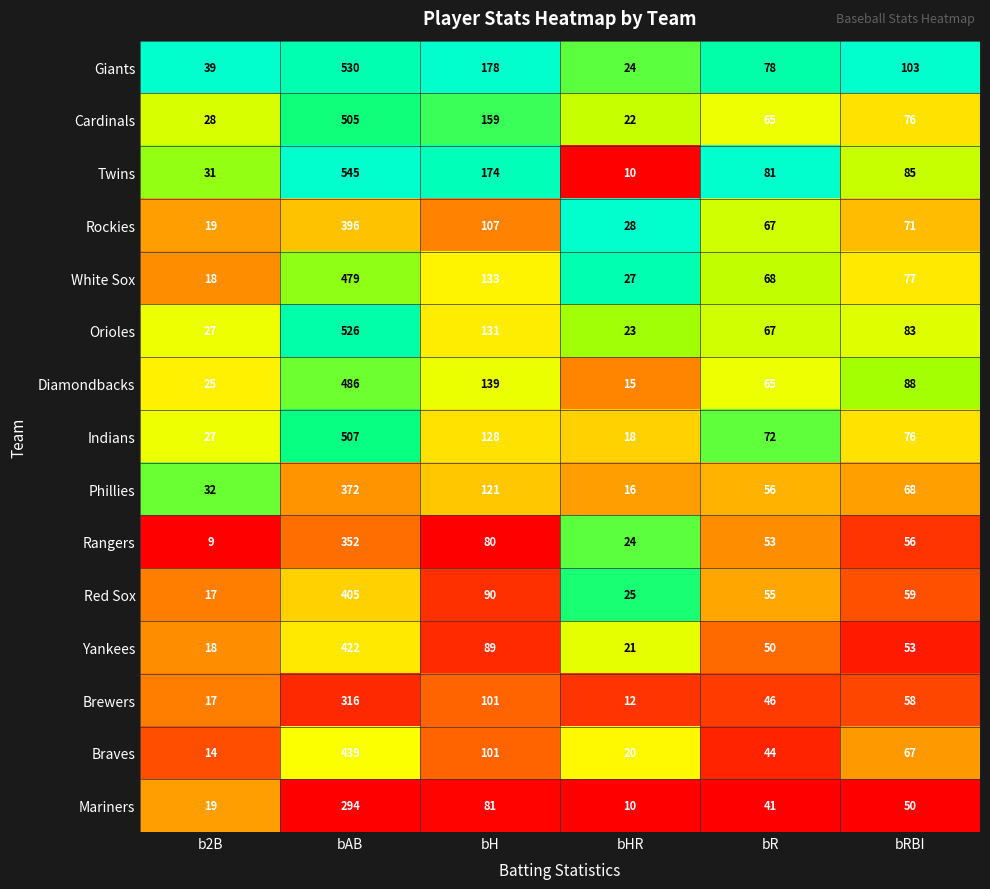

Where does the Yankees series first go above 53?

bAB